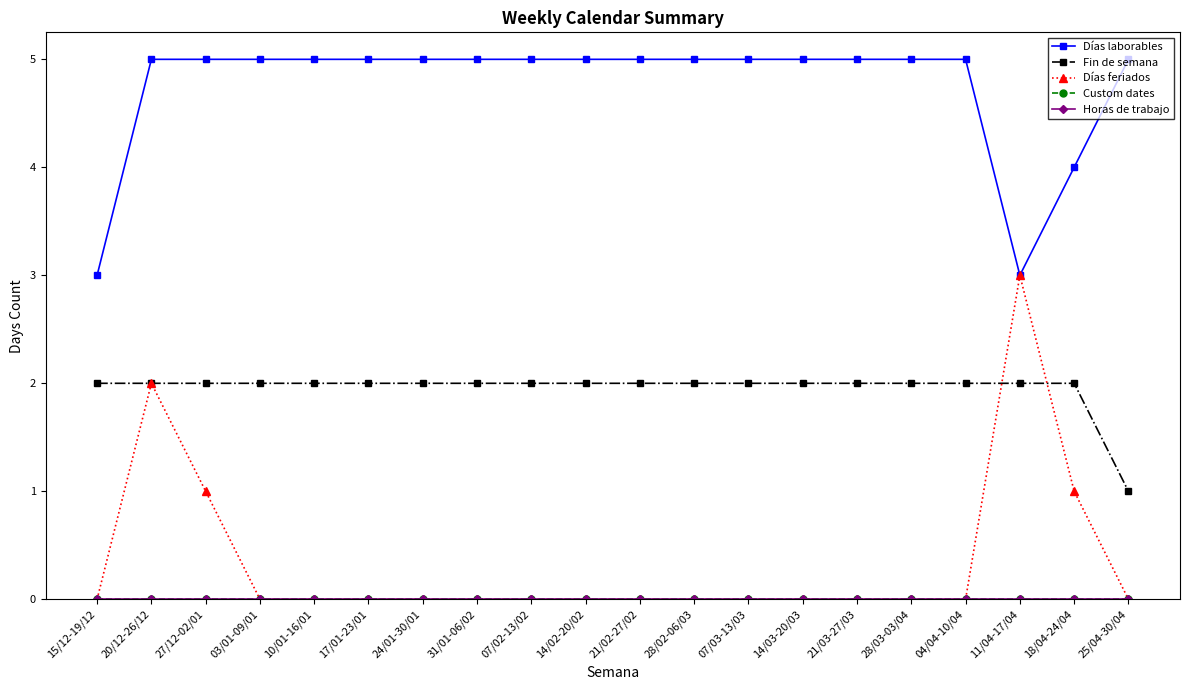

Is it true that Días feriados equals 2 at 07/03-13/03?

False